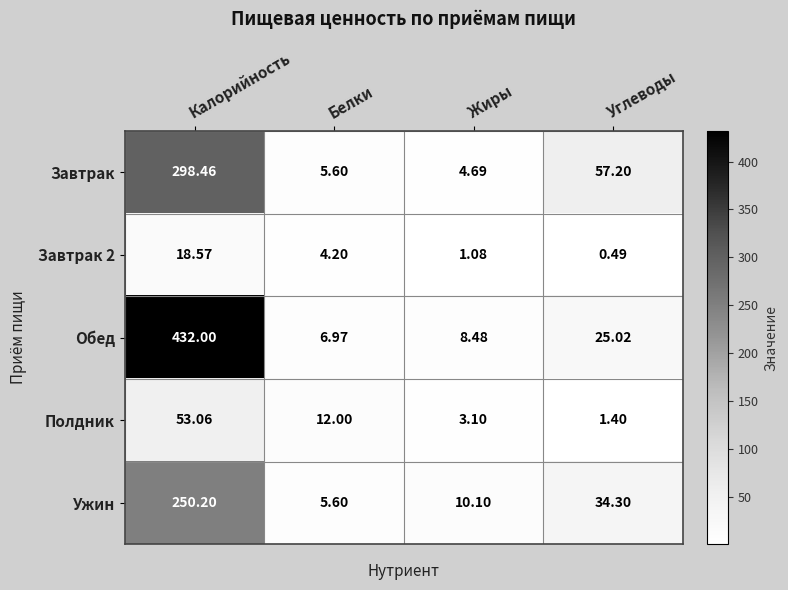

List the labels in order of Завтрак 2 value, smallest first.

Углеводы, Жиры, Белки, Калорийность